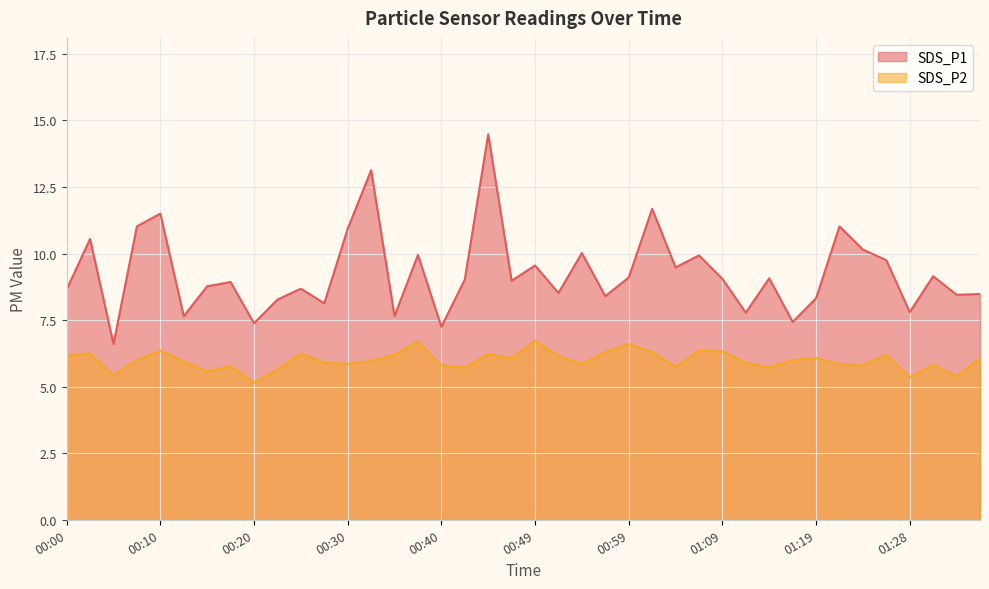

Where is the first local minimum for SDS_P1?

00:05